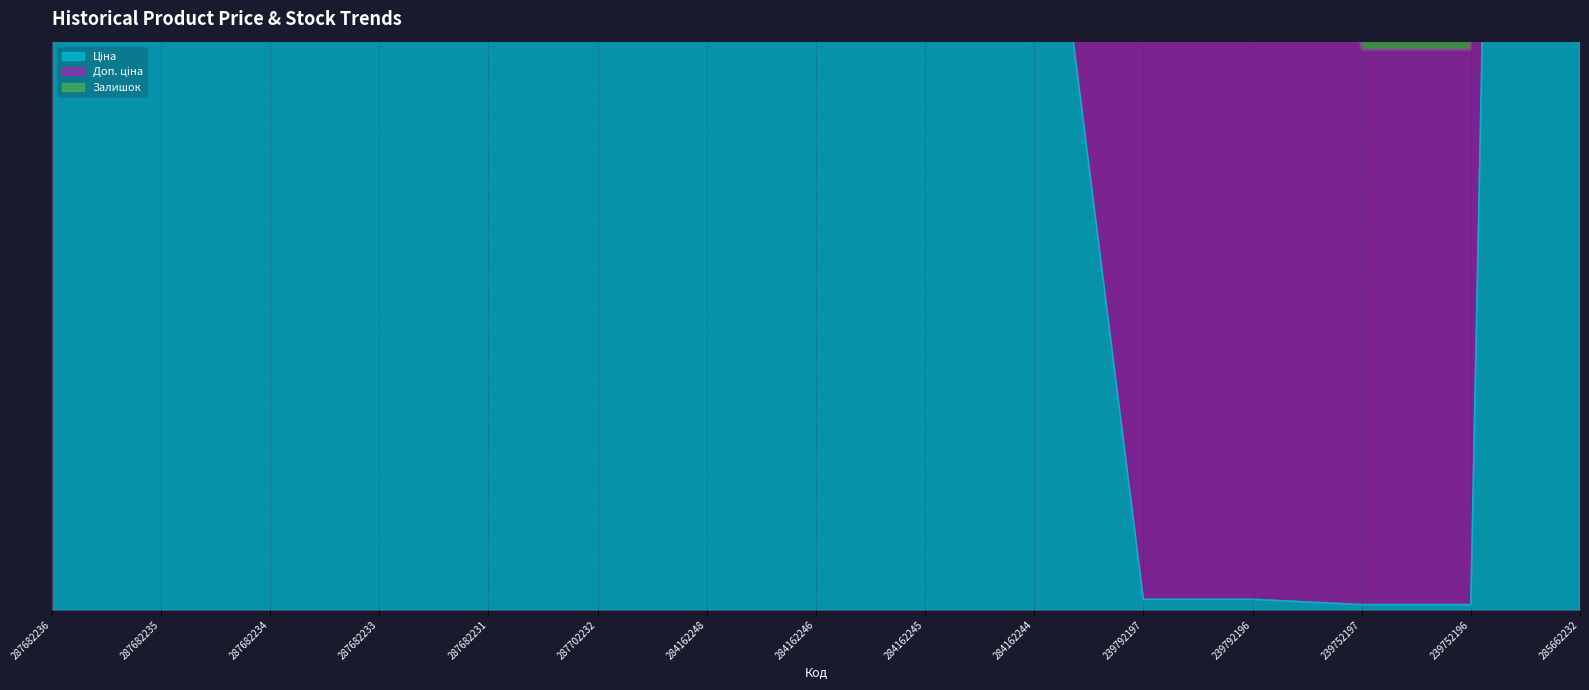

What is the label of the 3rd point from the right?

239752197